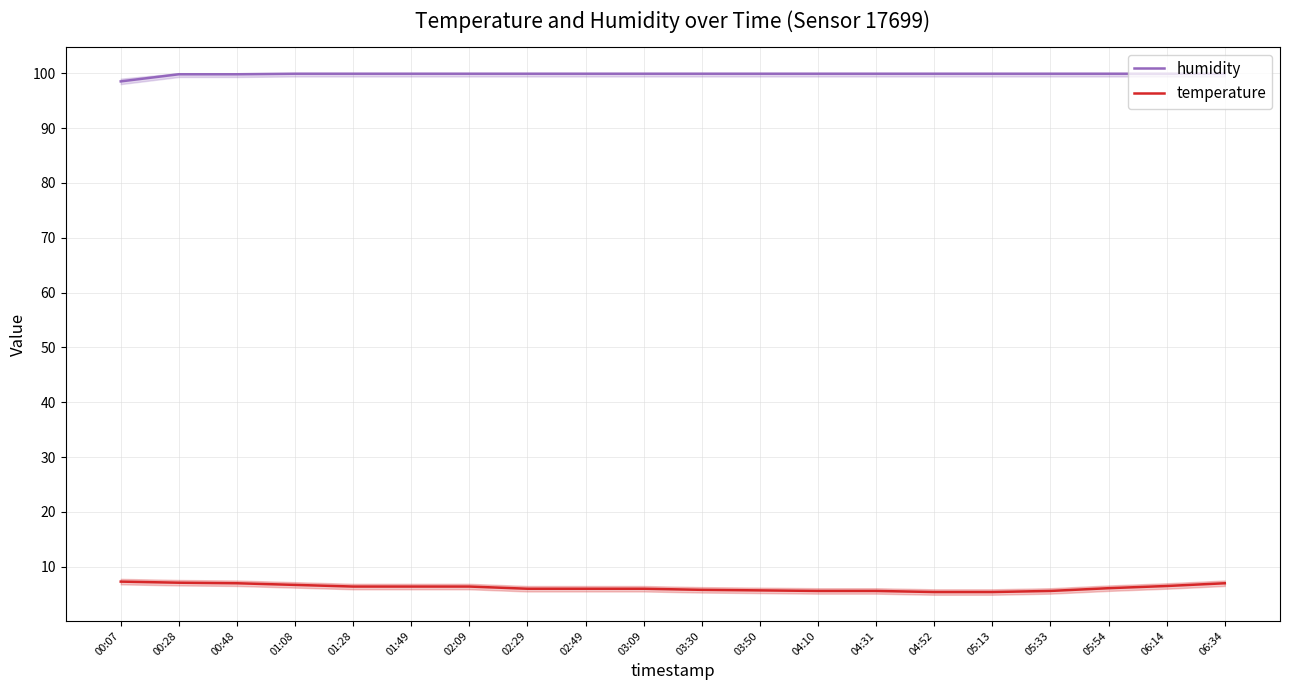

What is the minimum value for humidity?

98.5